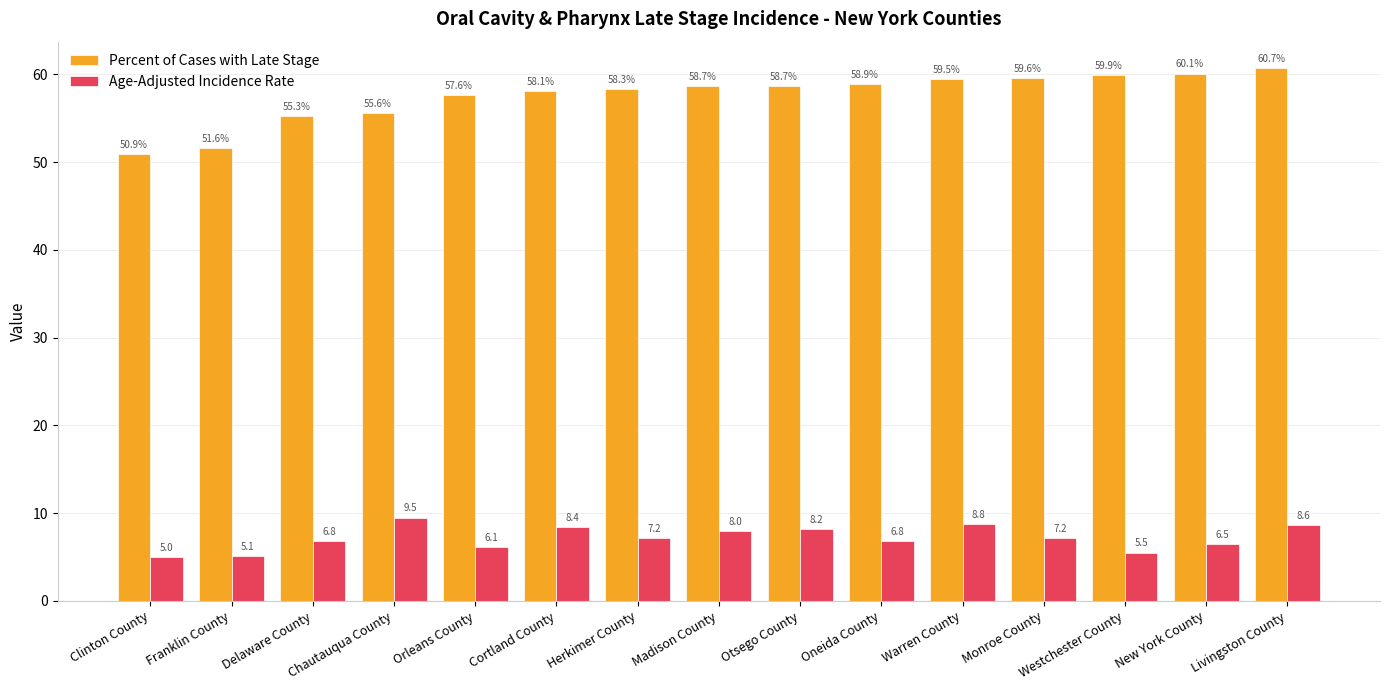

What are all the series names shown in the legend?

Percent of Cases with Late Stage, Age-Adjusted Incidence Rate